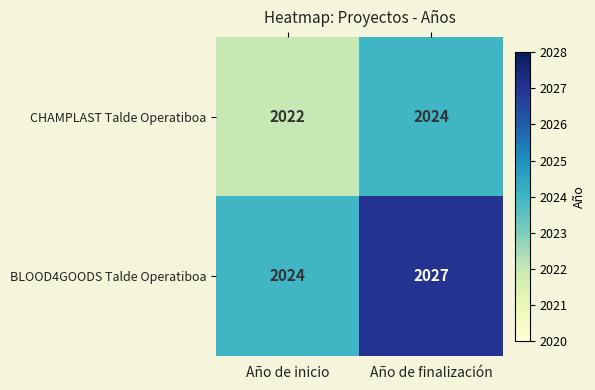

Which label corresponds to the smallest value in the chart?

Año de inicio